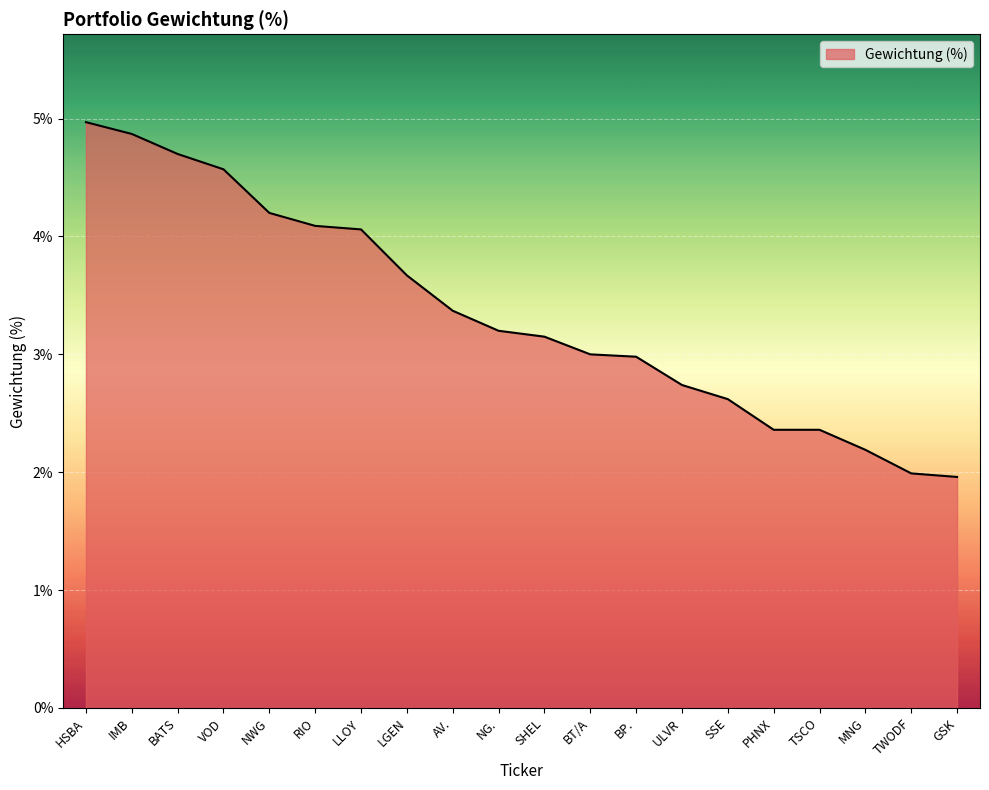

How many categories are shown in the chart?

20